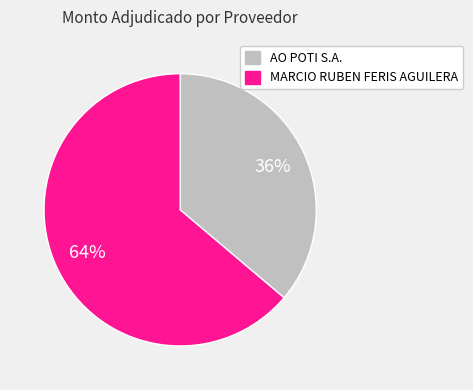

The MARCIO RUBEN FERIS AGUILERA slice represents 54% of the pie. True or false?

False